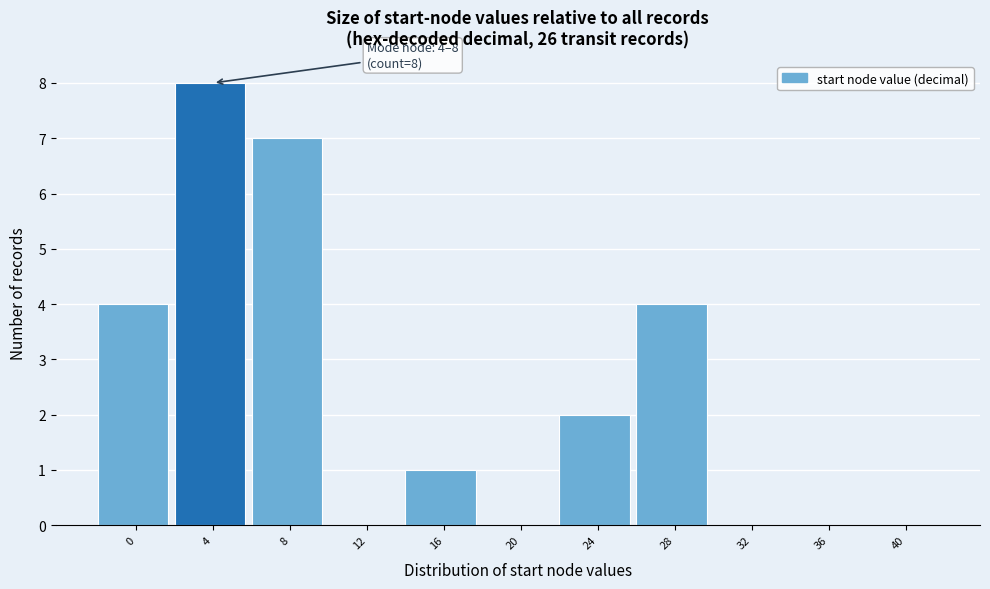

Reading right to left, extract all data points from this chart.

40=0	36=0	32=0	28=4	24=2	20=0	16=1	12=0	8=7	4=8	0=4